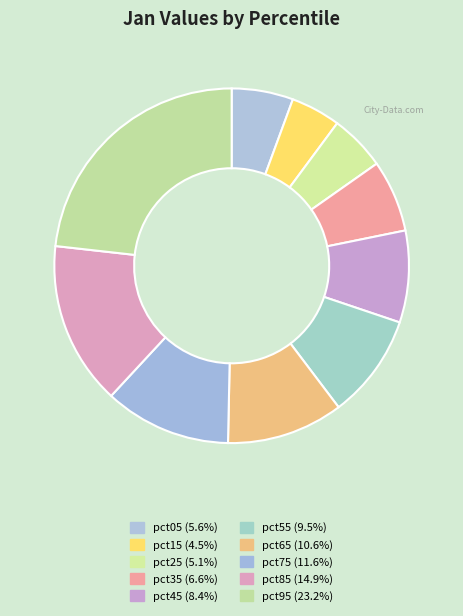

Does any single category account for the majority?

No